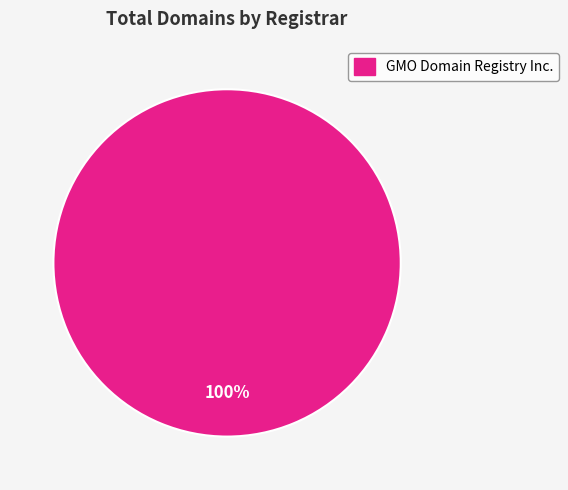

Is there any slice that represents more than half of the pie?

Yes